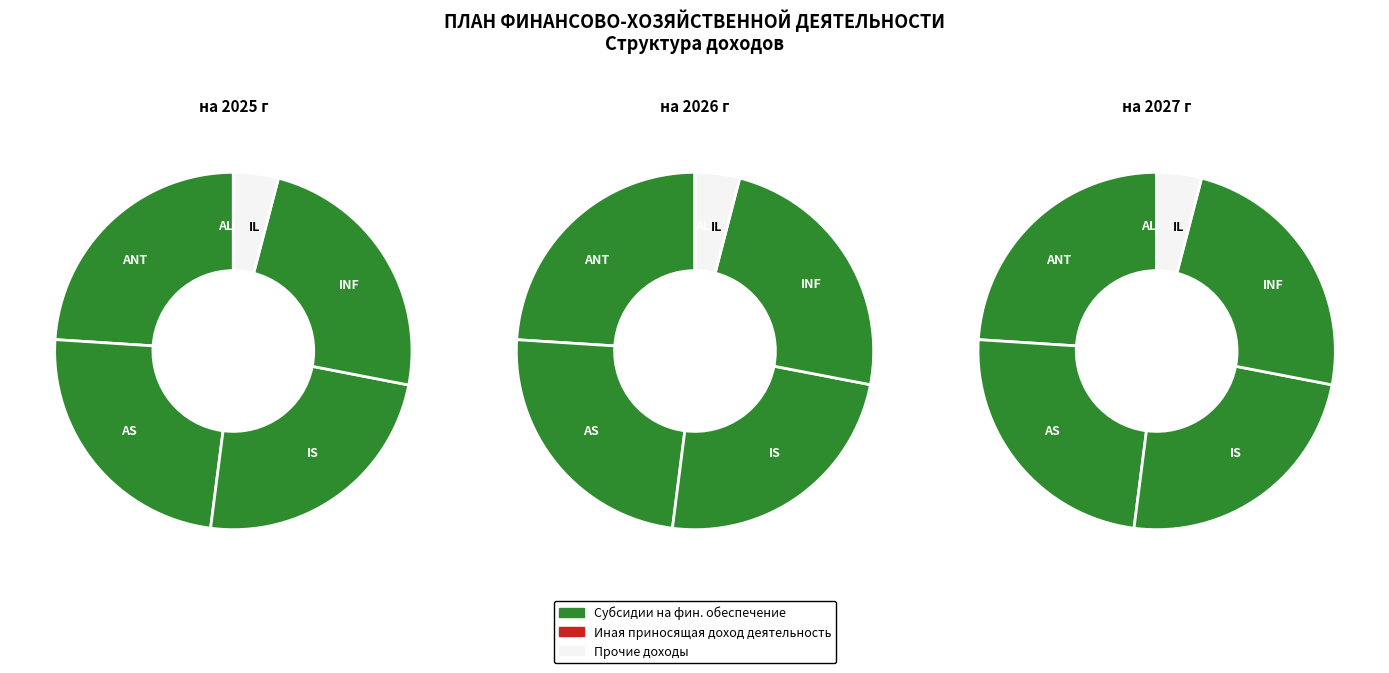

To the nearest percent, what portion does на 2025 г represent?

33%